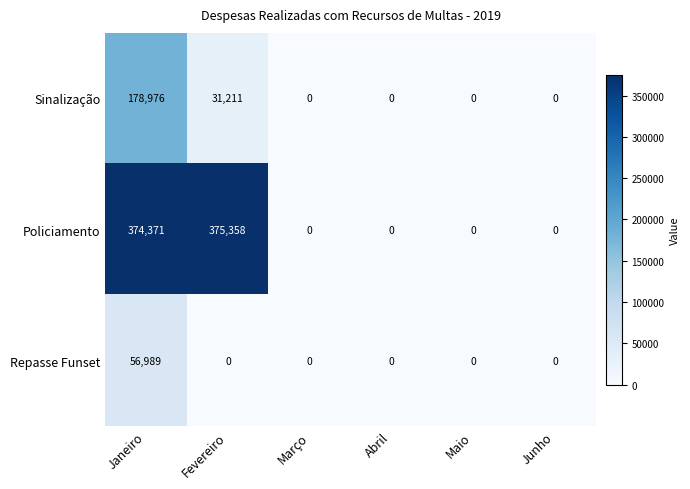

Rank the series by their maximum value, from highest to lowest.

Policiamento, Sinalização, Repasse Funset